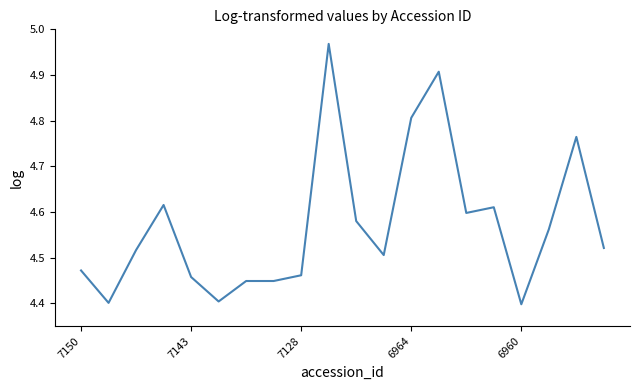

What is the difference between the maximum and minimum values?

0.6